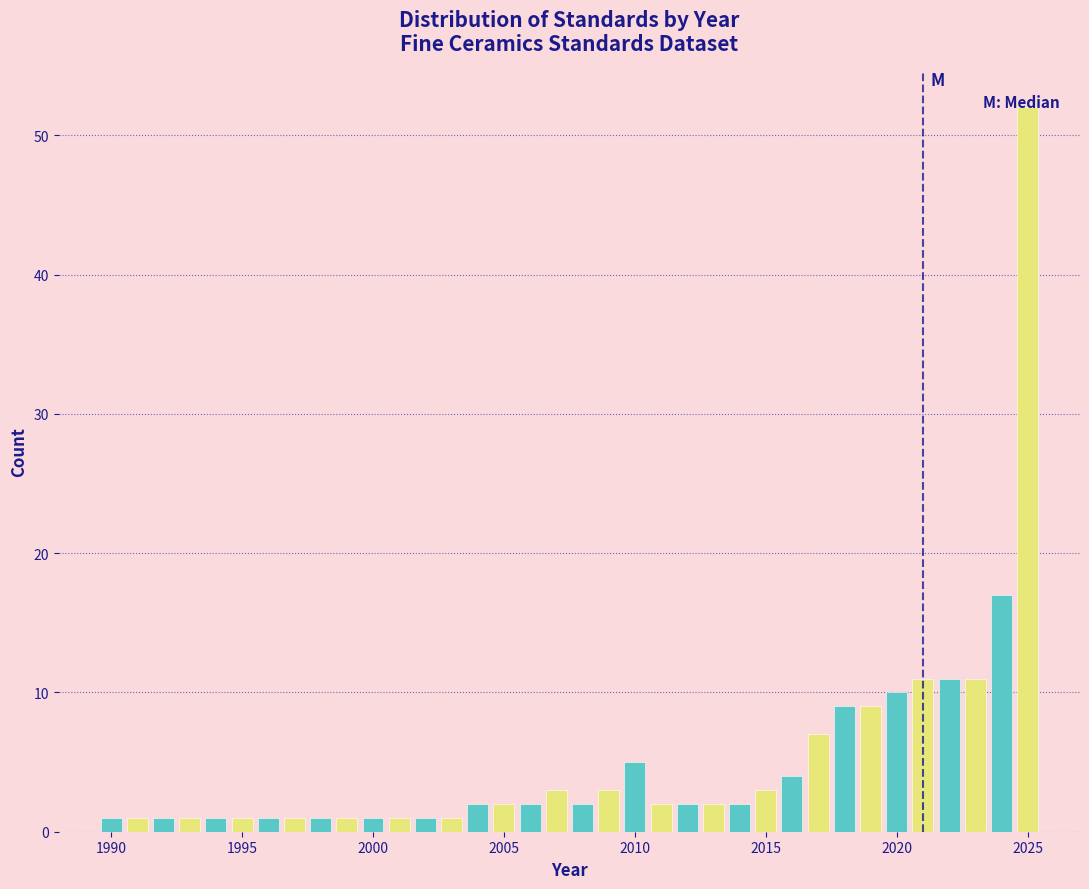

Read against the x-axis, roughly where is the centre of the tallest bar?

2025.0